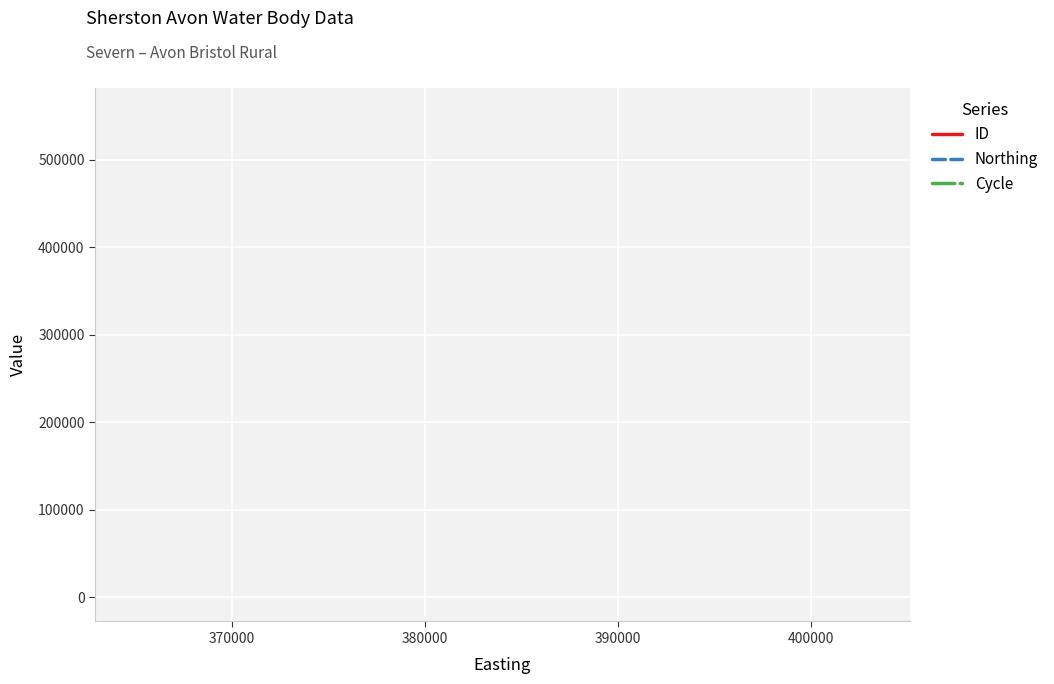

True or false: Northing and Cycle intersect in this chart.

False